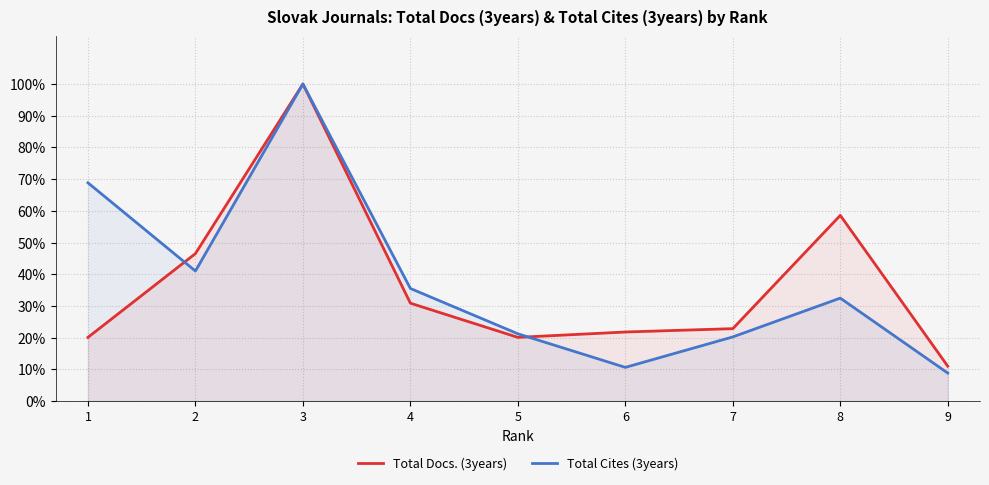

What is the highest value of the Total Docs. (3years) series?

1.0